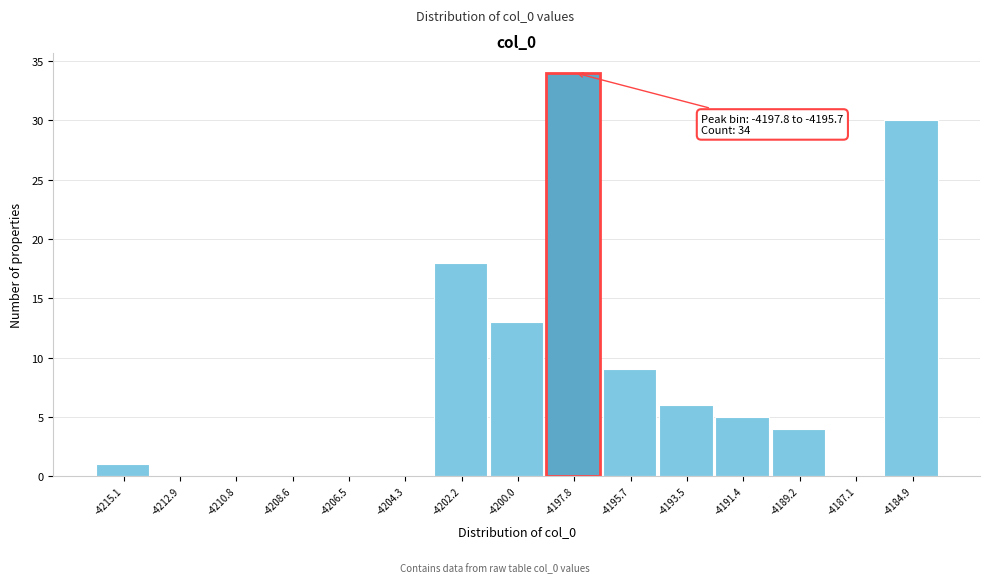

Reading left to right, transcribe all the data shown in this chart.

-4215.1=1	-4212.9=0	-4210.8=0	-4208.6=0	-4206.5=0	-4204.3=0	-4202.2=18	-4200.0=13	-4197.8=34	-4195.7=9	-4193.5=6	-4191.4=5	-4189.2=4	-4187.1=0	-4184.9=30